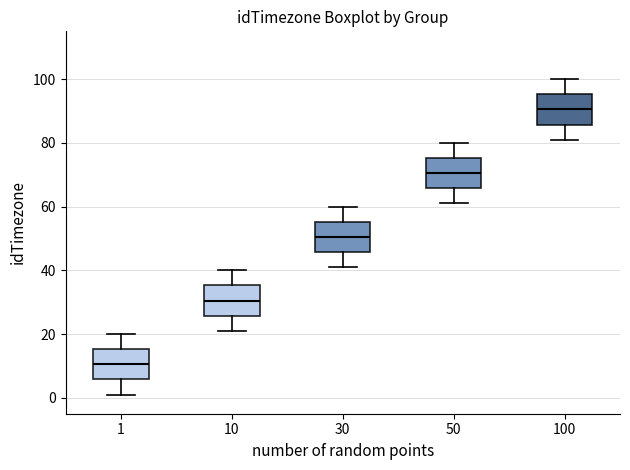

Reading left to right, read every box against the y-axis: the position of its median line, the range the box covers, and the ends of its whiskers. The values are not printed on the chart, so give them approximately, as read against the axis.

1: median 10, box 6 to 16, whiskers 2 to 20
10: median 30, box 26 to 36, whiskers 22 to 40
30: median 50, box 46 to 56, whiskers 42 to 60
50: median 70, box 66 to 76, whiskers 62 to 80
100: median 90, box 86 to 96, whiskers 82 to 100